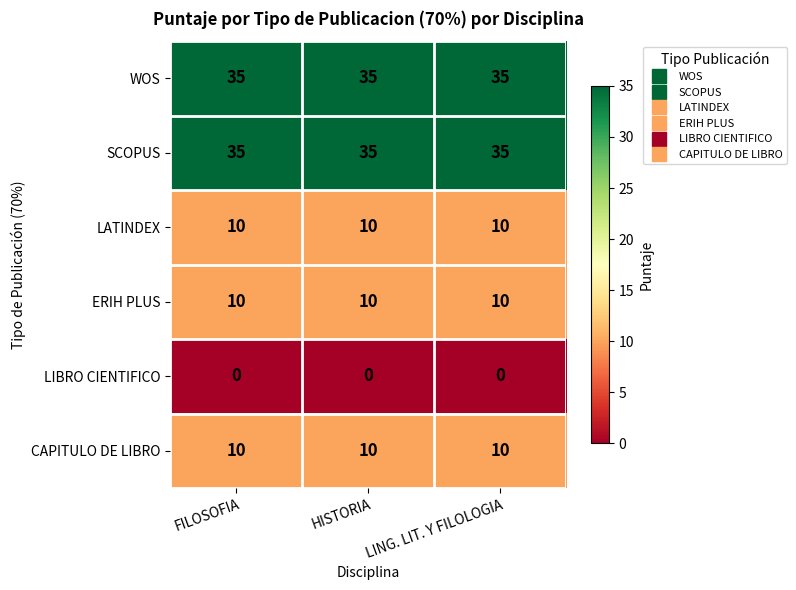

What is the sum of all WOS values?

105